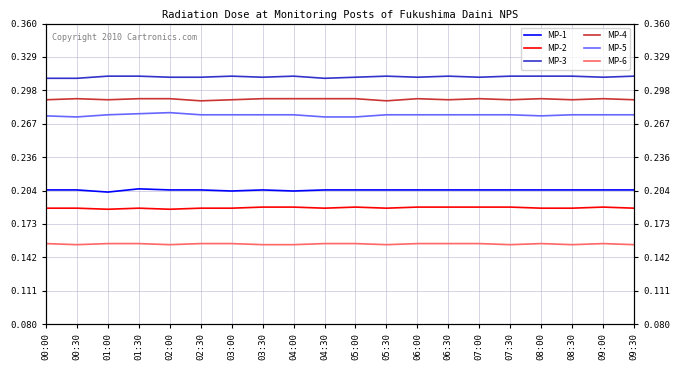

What is the label of the 16th point from the right?

02:00